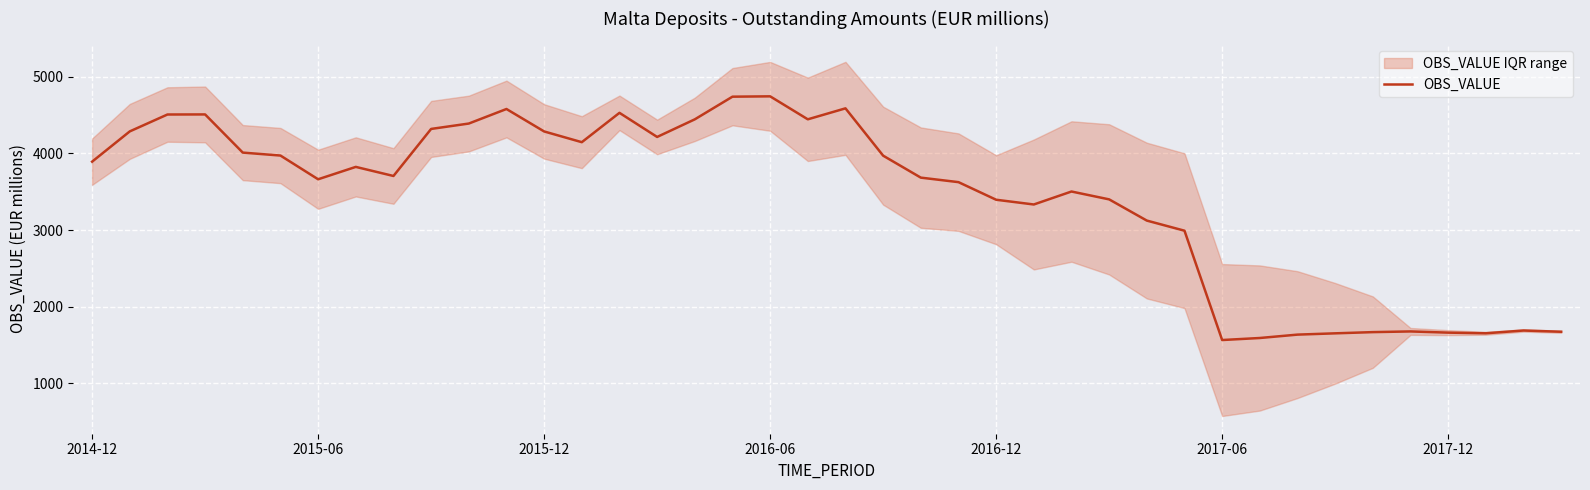

What is the minimum value for OBS_VALUE?

1563.0